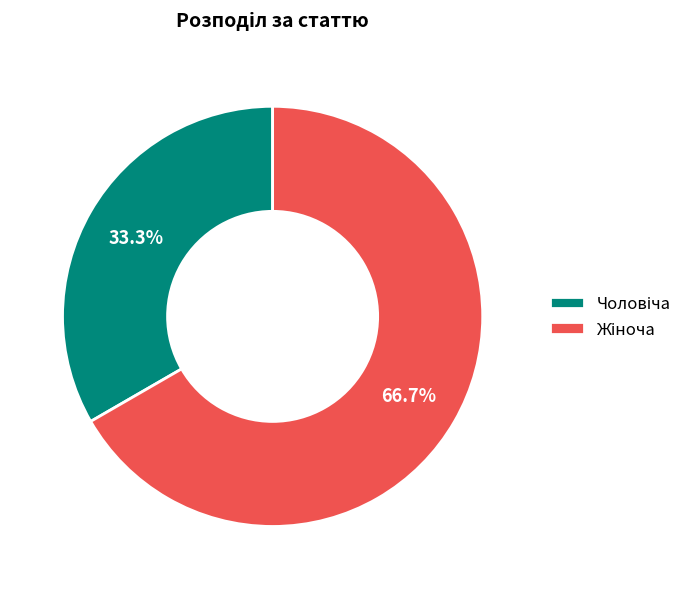

Is there a majority slice in this chart?

Yes